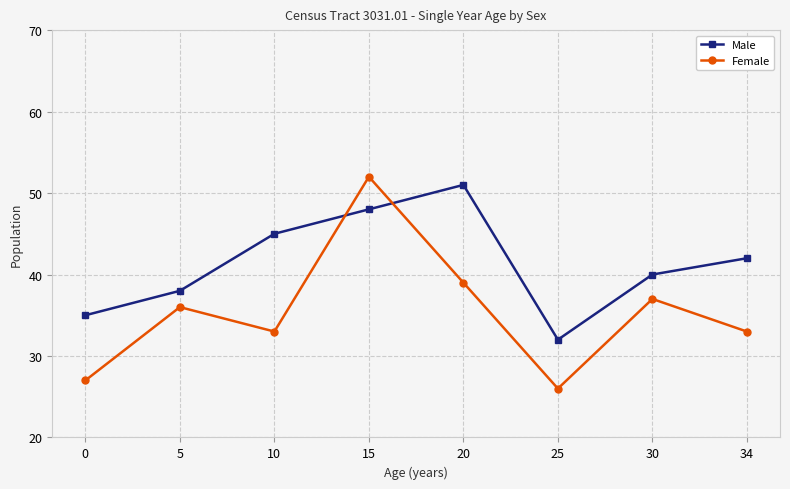

The Male series shows 35 at 0. True or false?

True